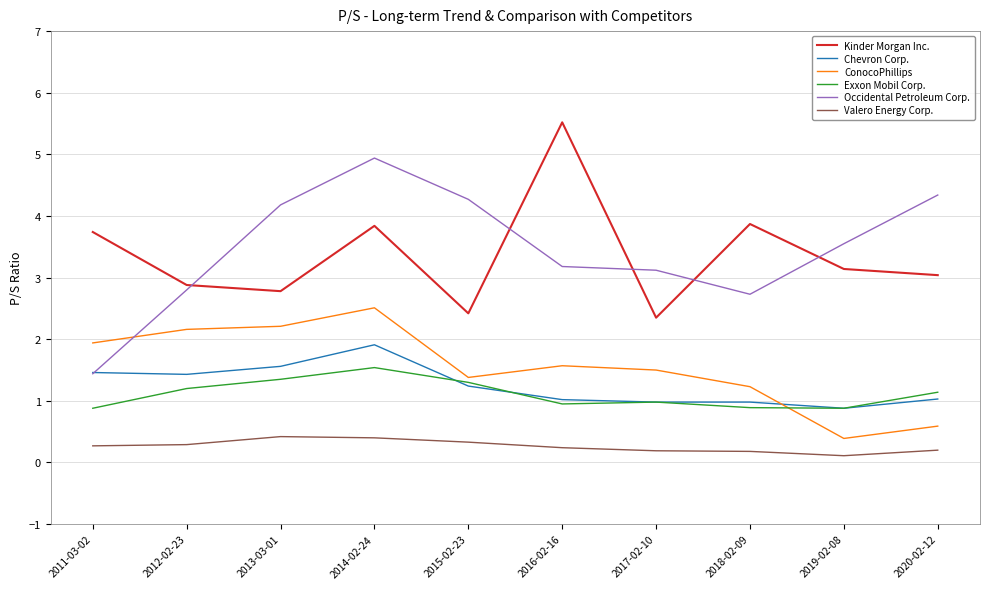

Count the number of categories in the chart.

10